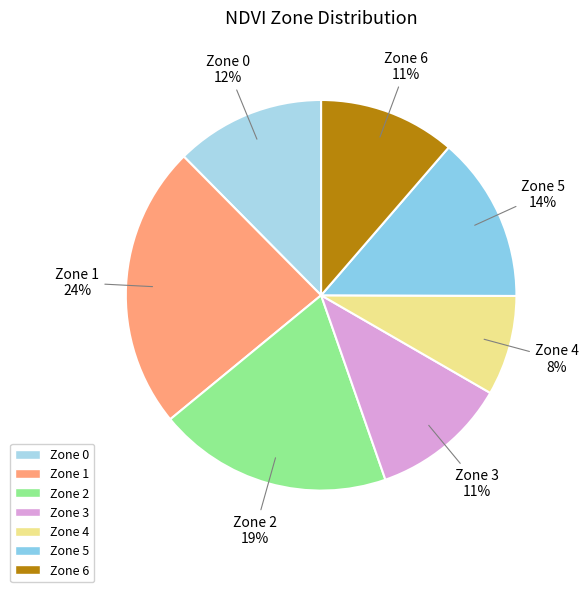

Does Zone 5 represent more than half of the total?

No